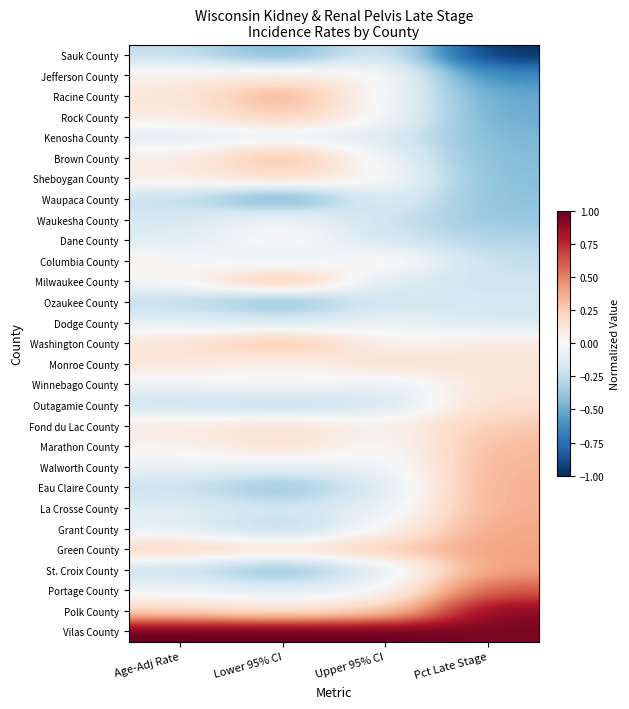

Reading left to right, what are all the values shown in this chart?

Sauk County: Age-Adj Rate=-0.2	Lower 95% CI=-0.5	Upper 95% CI=-0.1	Pct Late Stage=-1.0
Jefferson County: Age-Adj Rate=0.1	Lower 95% CI=0.1	Upper 95% CI=0.0	Pct Late Stage=-0.6
Racine County: Age-Adj Rate=0.1	Lower 95% CI=0.4	Upper 95% CI=-0.0	Pct Late Stage=-0.5
Rock County: Age-Adj Rate=0.1	Lower 95% CI=0.3	Upper 95% CI=-0.0	Pct Late Stage=-0.5
Kenosha County: Age-Adj Rate=-0.1	Lower 95% CI=-0.1	Upper 95% CI=-0.1	Pct Late Stage=-0.5
Brown County: Age-Adj Rate=0.1	Lower 95% CI=0.3	Upper 95% CI=-0.1	Pct Late Stage=-0.4
Sheboygan County: Age-Adj Rate=0.1	Lower 95% CI=0.2	Upper 95% CI=0.0	Pct Late Stage=-0.4
Waupaca County: Age-Adj Rate=-0.2	Lower 95% CI=-0.6	Upper 95% CI=-0.1	Pct Late Stage=-0.4
Waukesha County: Age-Adj Rate=-0.2	Lower 95% CI=-0.0	Upper 95% CI=-0.2	Pct Late Stage=-0.4
Dane County: Age-Adj Rate=-0.1	Lower 95% CI=0.1	Upper 95% CI=-0.2	Pct Late Stage=-0.3
Columbia County: Age-Adj Rate=0.0	Lower 95% CI=-0.1	Upper 95% CI=0.1	Pct Late Stage=-0.2
Milwaukee County: Age-Adj Rate=-0.0	Lower 95% CI=0.4	Upper 95% CI=-0.1	Pct Late Stage=-0.2
Ozaukee County: Age-Adj Rate=-0.3	Lower 95% CI=-0.5	Upper 95% CI=-0.2	Pct Late Stage=-0.2
Dodge County: Age-Adj Rate=-0.1	Lower 95% CI=-0.2	Upper 95% CI=-0.1	Pct Late Stage=-0.2
Washington County: Age-Adj Rate=0.1	Lower 95% CI=0.3	Upper 95% CI=0.0	Pct Late Stage=0.1
Monroe County: Age-Adj Rate=0.1	Lower 95% CI=0.0	Upper 95% CI=0.2	Pct Late Stage=0.1
Winnebago County: Age-Adj Rate=-0.1	Lower 95% CI=0.0	Upper 95% CI=-0.1	Pct Late Stage=0.1
Outagamie County: Age-Adj Rate=-0.2	Lower 95% CI=-0.3	Upper 95% CI=-0.2	Pct Late Stage=0.2
Fond du Lac County: Age-Adj Rate=0.1	Lower 95% CI=0.2	Upper 95% CI=0.0	Pct Late Stage=0.3
Marathon County: Age-Adj Rate=0.0	Lower 95% CI=0.2	Upper 95% CI=-0.0	Pct Late Stage=0.3
Walworth County: Age-Adj Rate=-0.1	Lower 95% CI=-0.1	Upper 95% CI=-0.1	Pct Late Stage=0.3
Eau Claire County: Age-Adj Rate=-0.2	Lower 95% CI=-0.4	Upper 95% CI=-0.1	Pct Late Stage=0.4
La Crosse County: Age-Adj Rate=-0.1	Lower 95% CI=-0.2	Upper 95% CI=-0.1	Pct Late Stage=0.4
Grant County: Age-Adj Rate=-0.1	Lower 95% CI=-0.3	Upper 95% CI=0.0	Pct Late Stage=0.4
Green County: Age-Adj Rate=0.2	Lower 95% CI=0.2	Upper 95% CI=0.3	Pct Late Stage=0.4
St. Croix County: Age-Adj Rate=-0.2	Lower 95% CI=-0.5	Upper 95% CI=-0.1	Pct Late Stage=0.4
Portage County: Age-Adj Rate=-0.0	Lower 95% CI=-0.1	Upper 95% CI=-0.0	Pct Late Stage=0.6
Polk County: Age-Adj Rate=0.2	Lower 95% CI=0.1	Upper 95% CI=0.2	Pct Late Stage=0.9
Vilas County: Age-Adj Rate=1.0	Lower 95% CI=1.0	Upper 95% CI=1.0	Pct Late Stage=0.9